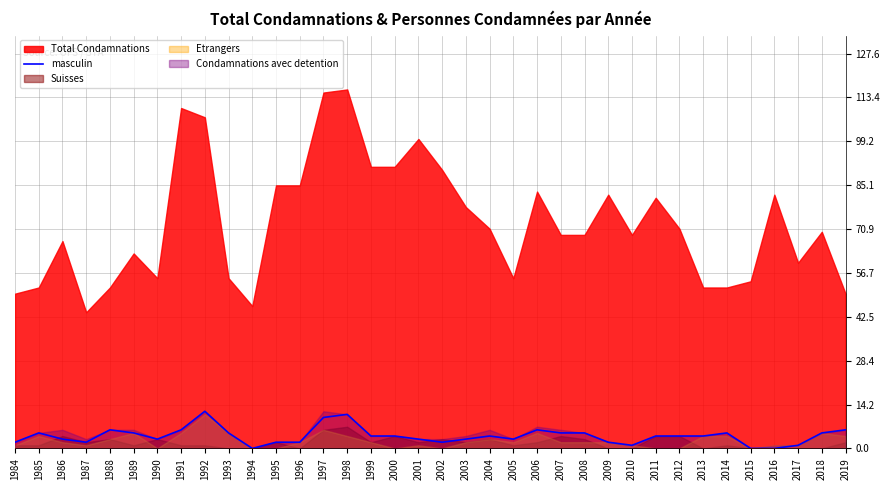

Where is the data nearest to the value 6?

1988